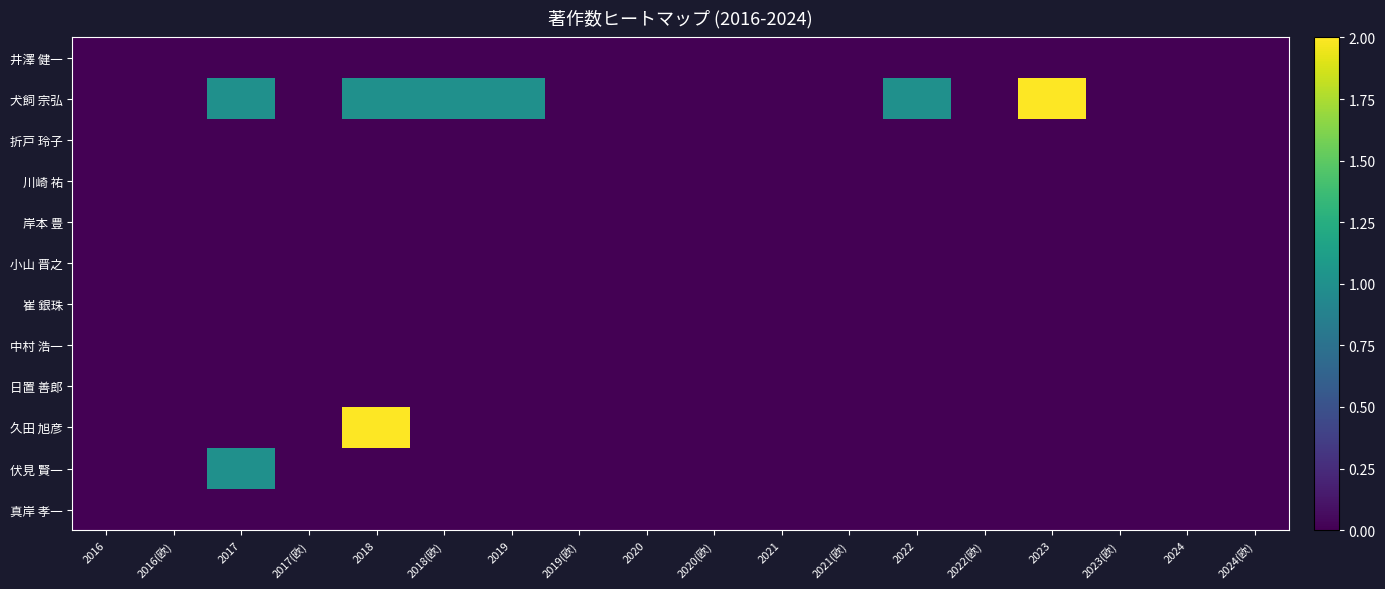

Which has a higher value, 2023 or 2024?

2023